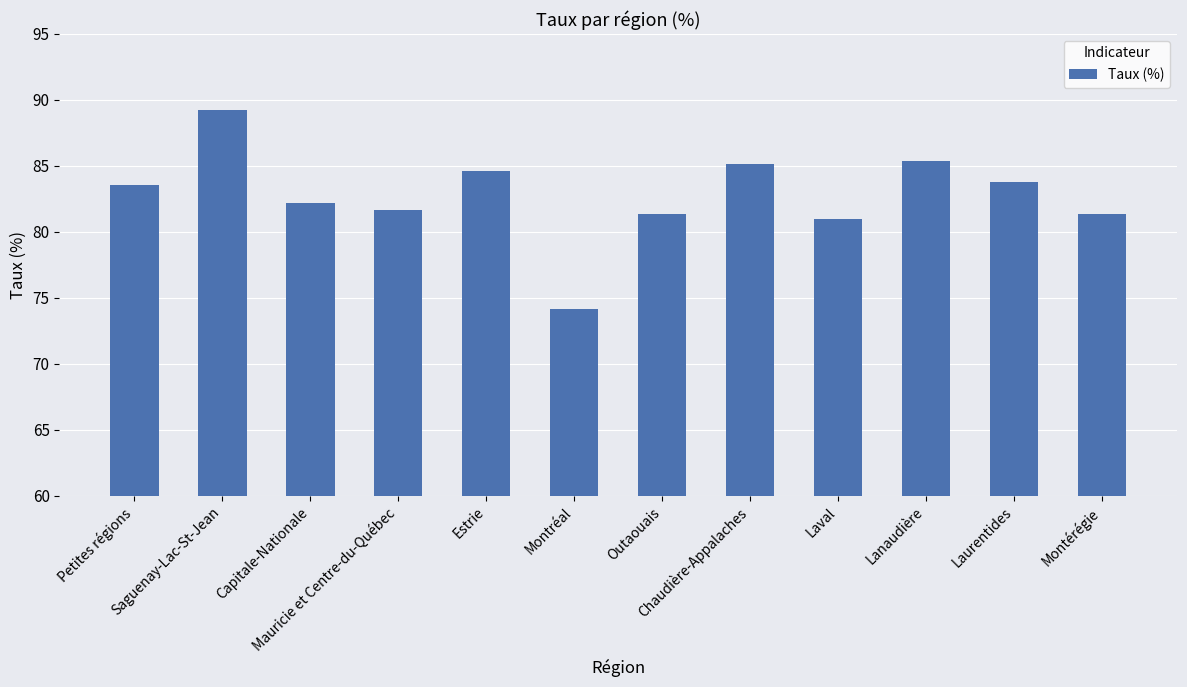

What is the smallest value displayed?

74.2